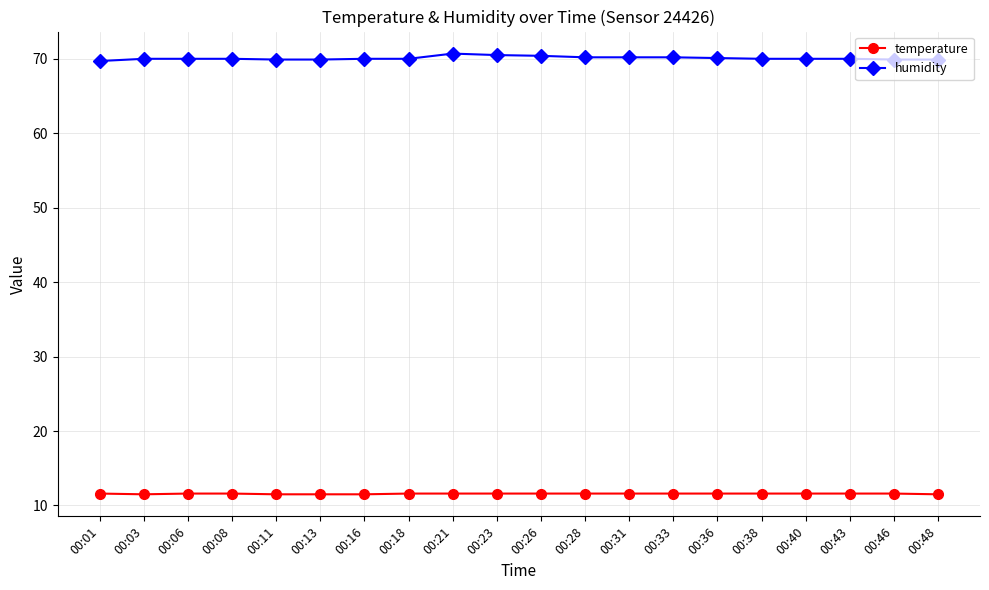

What is the minimum value for temperature?

11.5